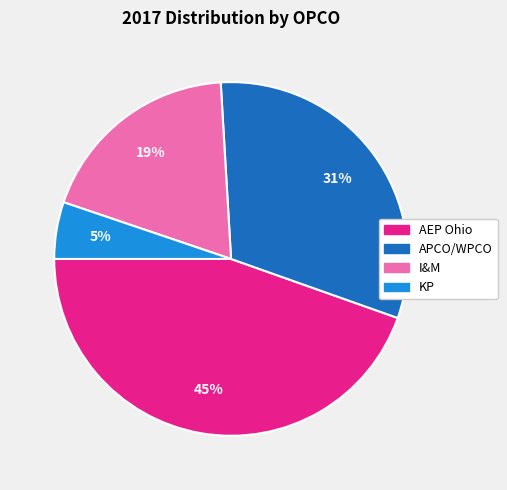

Rank the categories by value from lowest to highest.

KP, I&M, APCO/WPCO, AEP Ohio